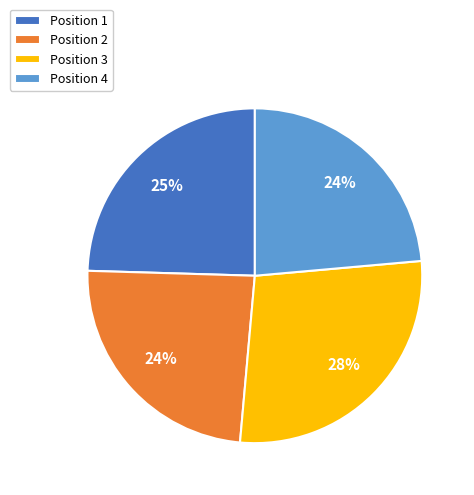

Is there any slice that represents more than half of the pie?

No